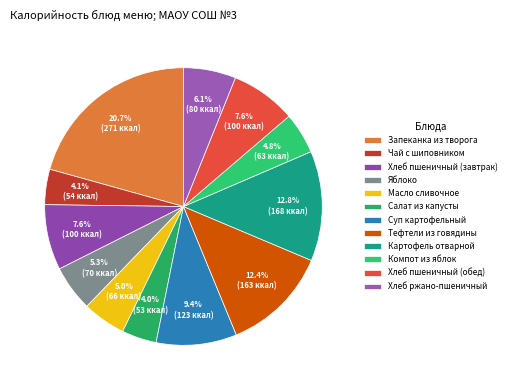

To the nearest percent, what is the difference between the largest and smallest slice percentages?

17%